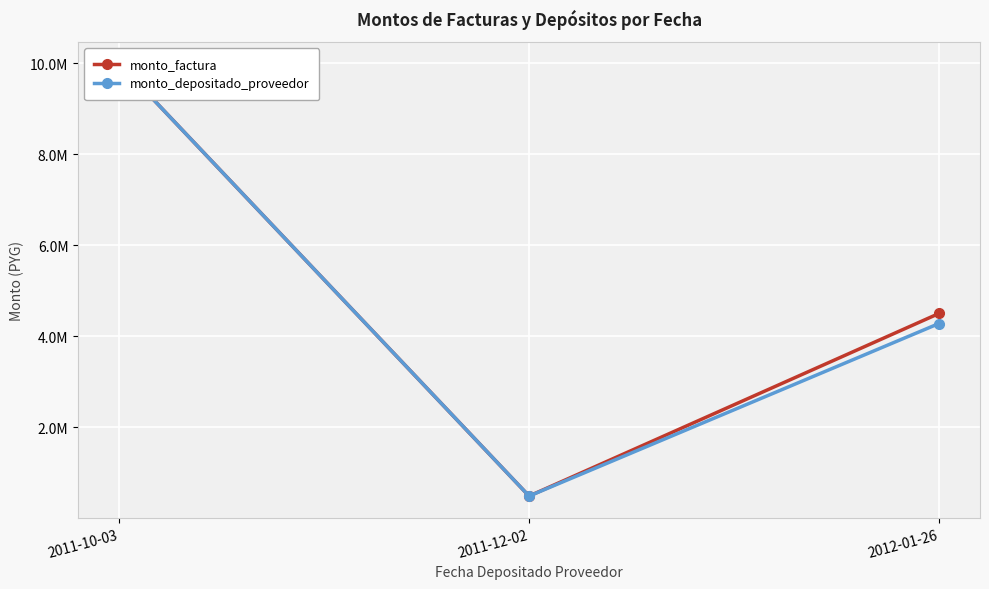

How many lines are shown in the chart?

2